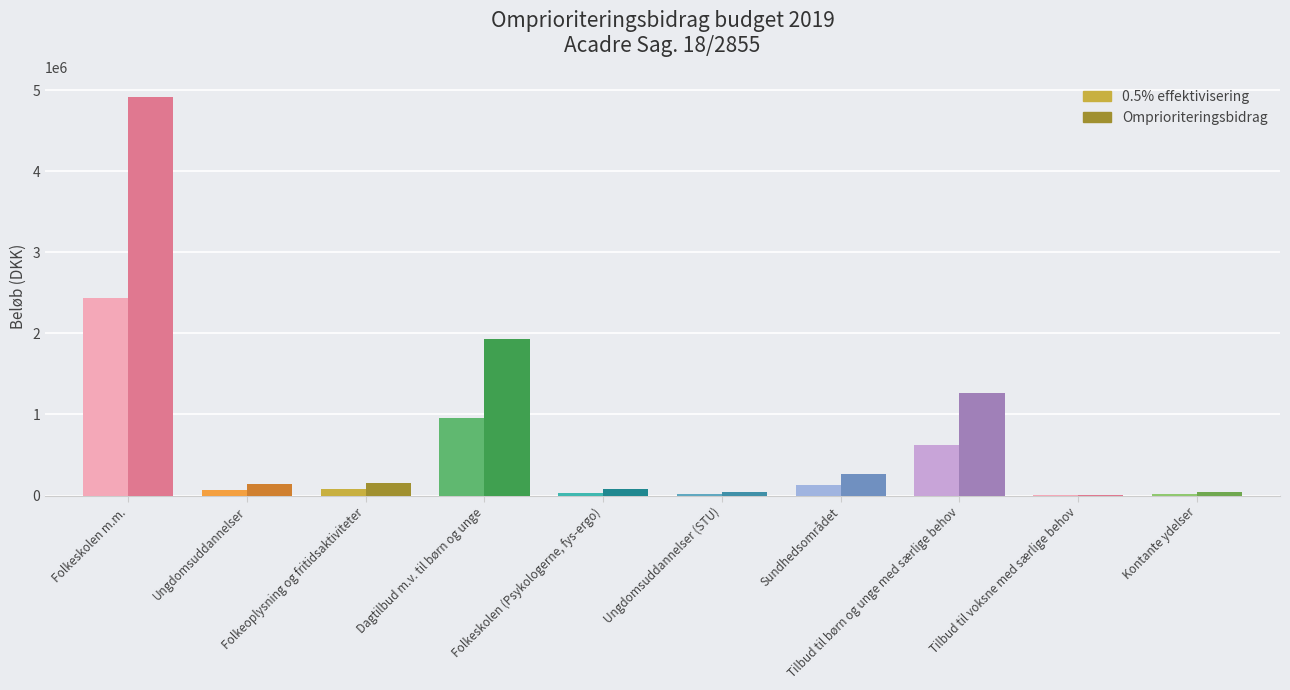

Are the bars grouped side by side (vs. stacked)?

Yes